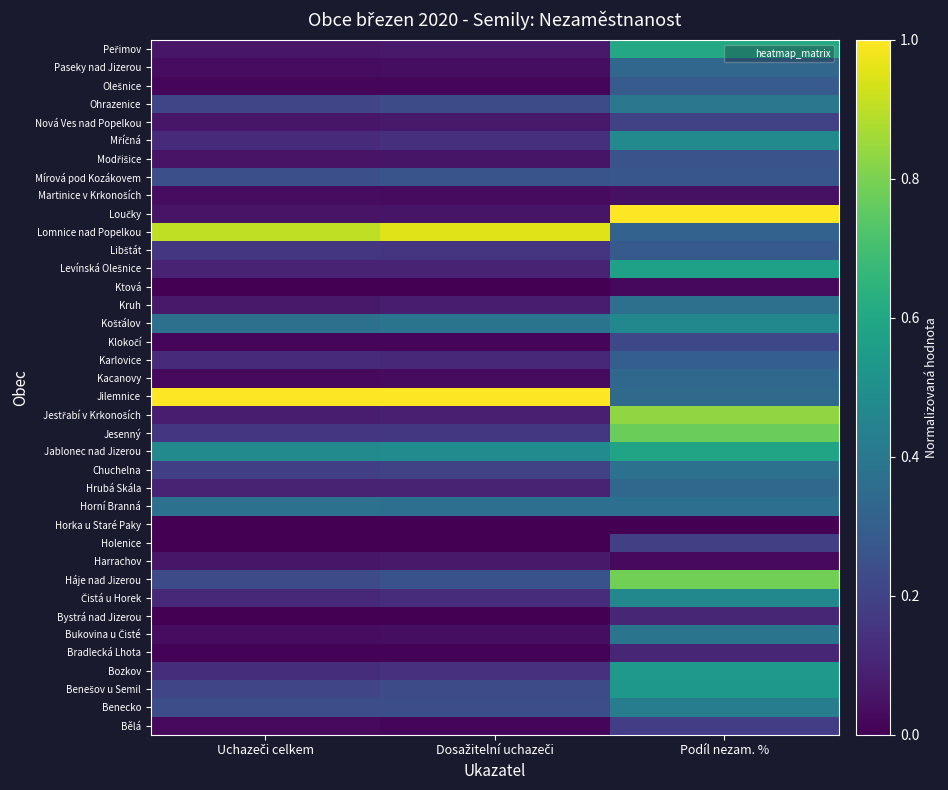

Count the number of data series in this chart.

38